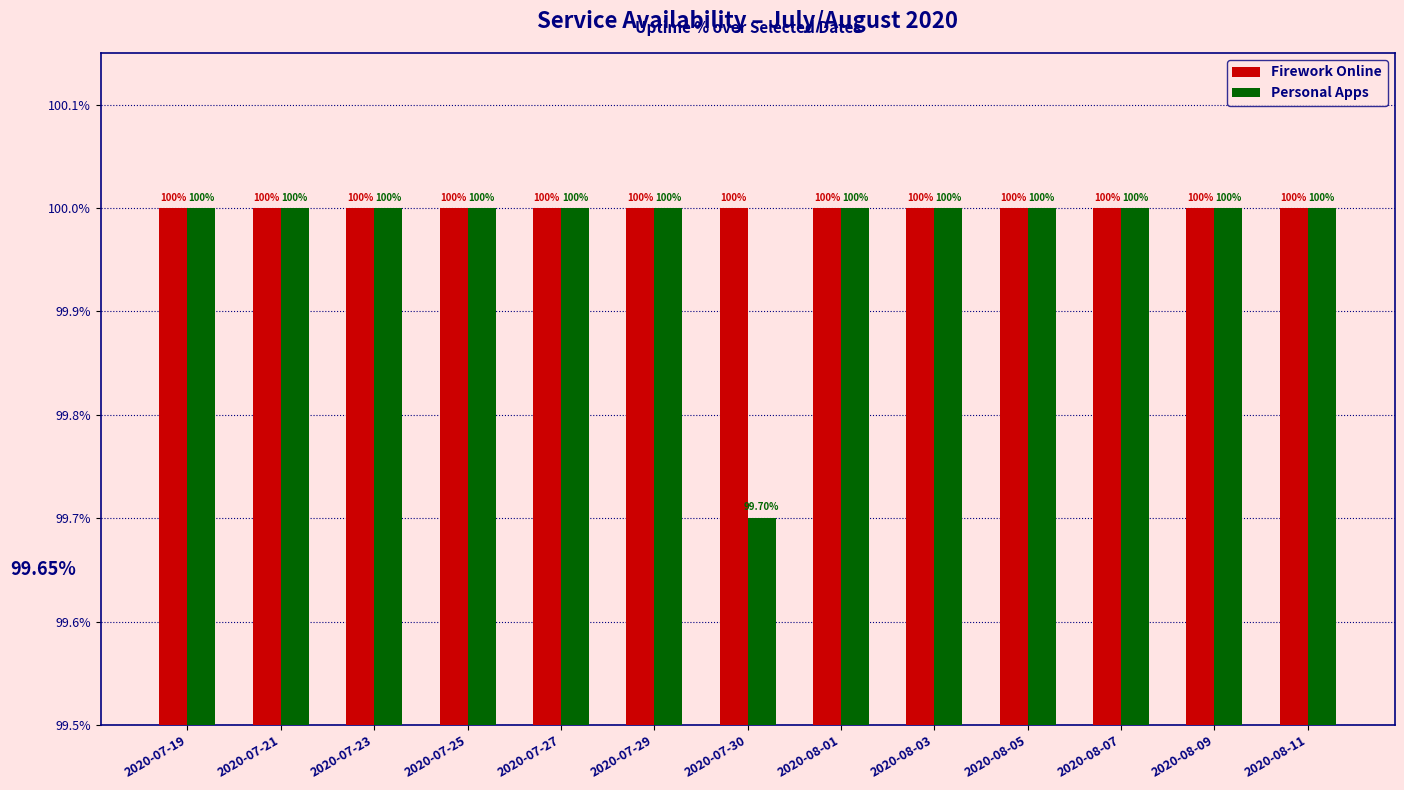

What is the maximum value shown in the chart?

100.0